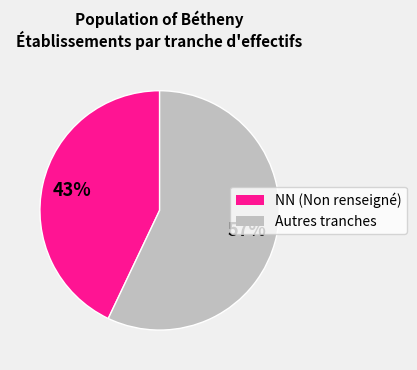

Is there a majority slice in this chart?

Yes